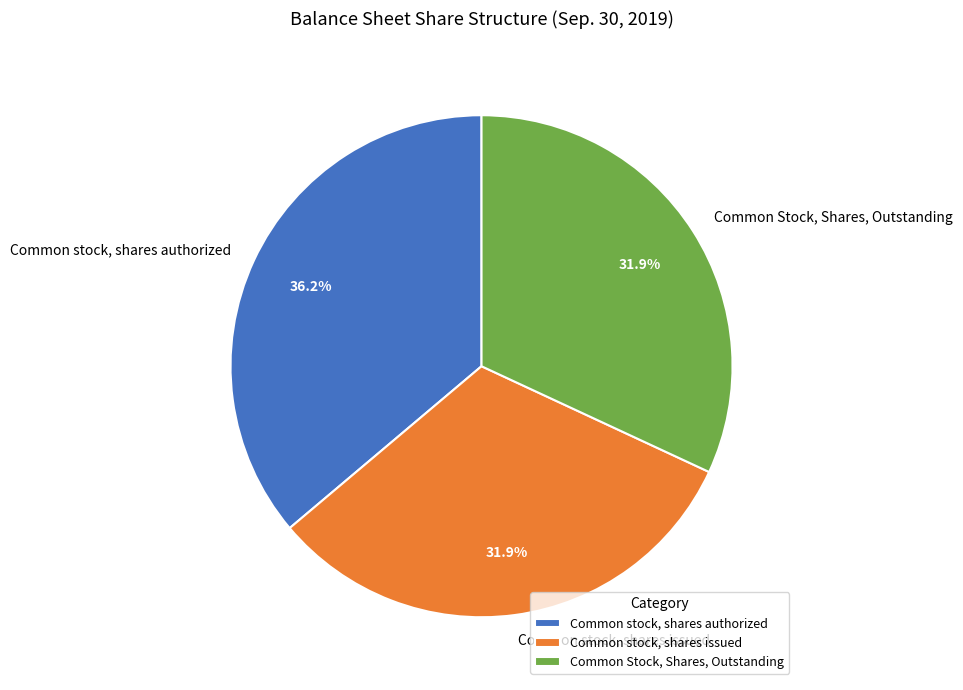

What is the total percentage of Common stock, shares issued and Common stock, shares authorized?

68.1%